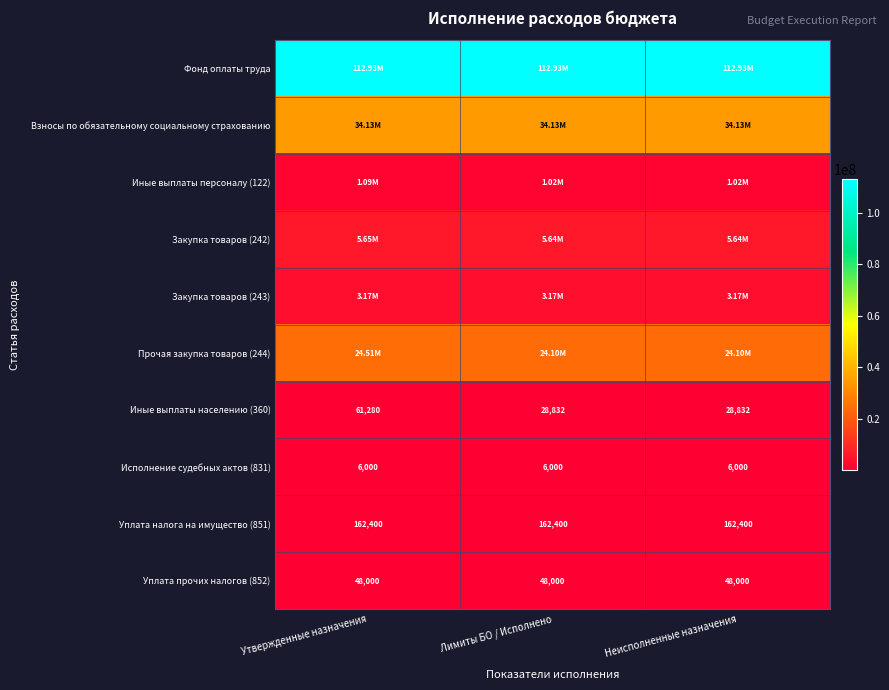

Is the value of Уплата прочих налогов (852) at Лимиты БО / Исполнено greater than the value of Уплата налога на имущество (851) at Лимиты БО / Исполнено?

No